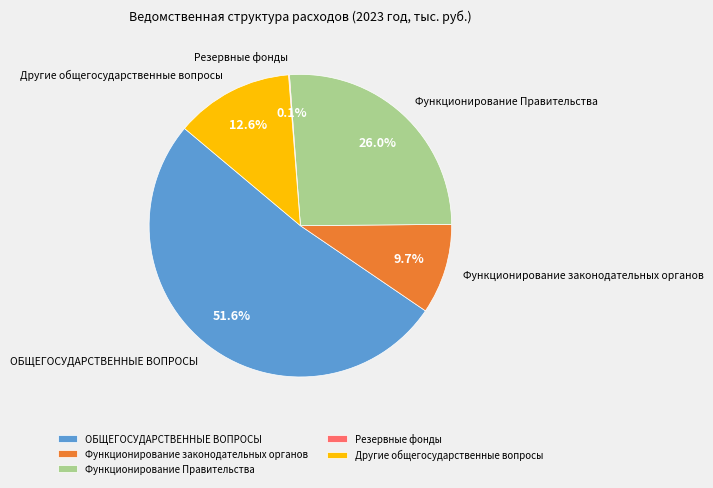

Which slice is the largest?

ОБЩЕГОСУДАРСТВЕННЫЕ ВОПРОСЫ